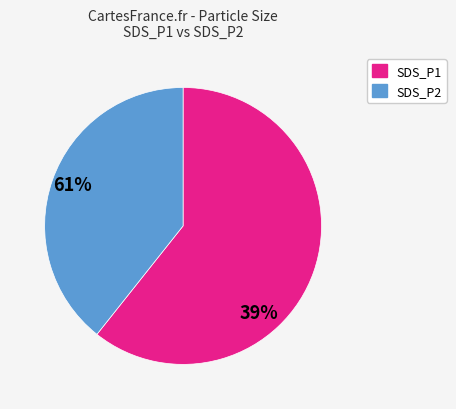

Which slice is the largest?

SDS_P1